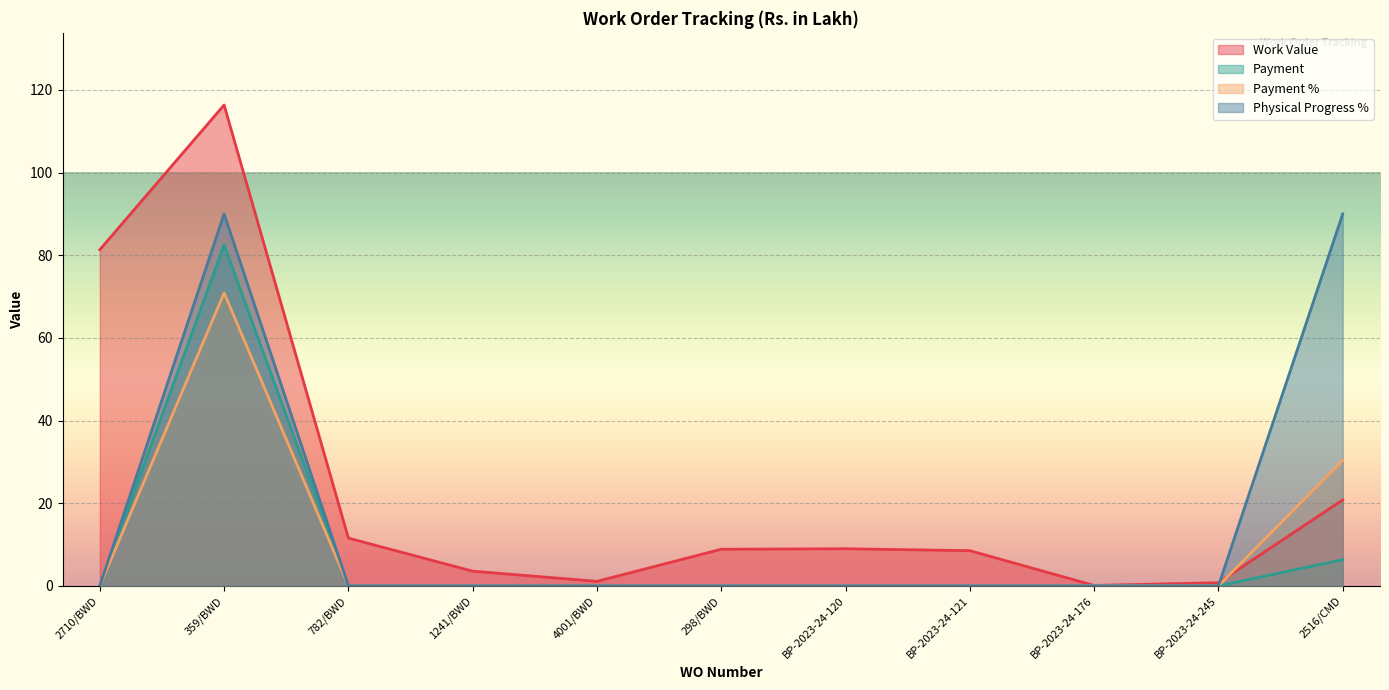

Which category has the highest value across all series?

359/BWD